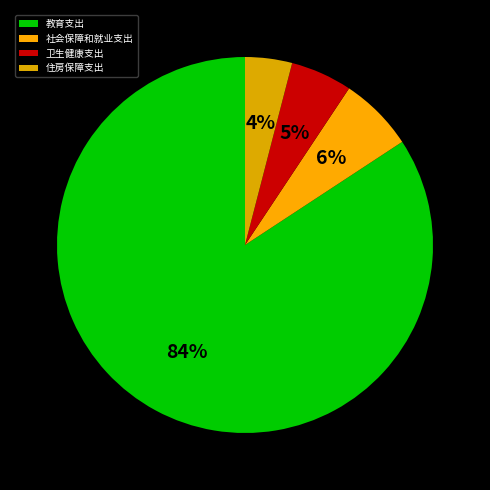

Is it true that 卫生健康支出 is 5% of the pie?

True